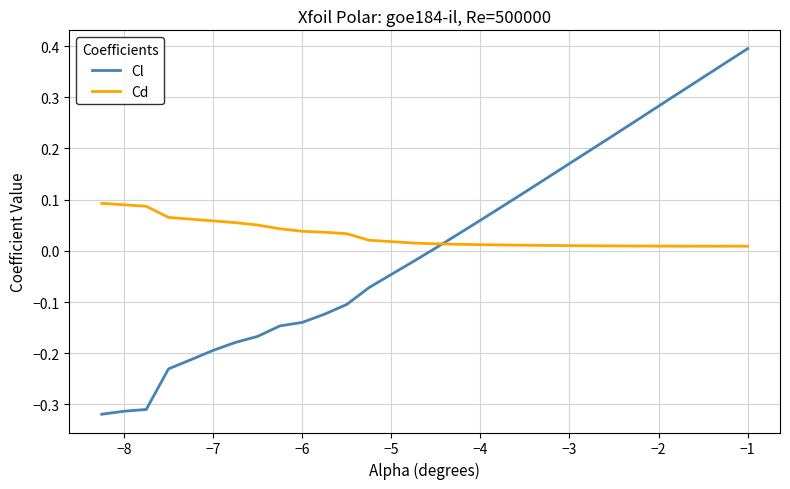

True or false: Cl and Cd cross at least once.

True